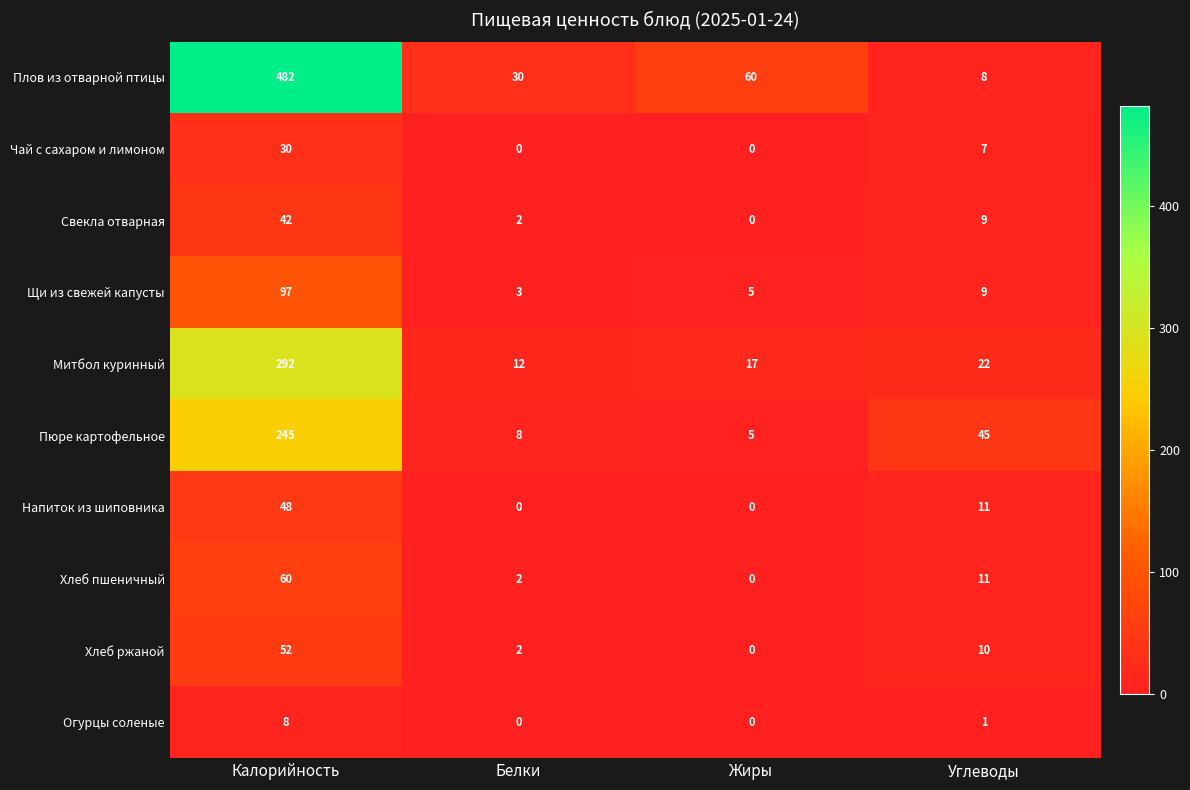

Rank the series at Калорийность from lowest to highest value.

Огурцы соленые, Чай с сахаром и лимоном, Свекла отварная, Напиток из шиповника, Хлеб ржаной, Хлеб пшеничный, Щи из свежей капусты, Пюре картофельное, Митбол куринный, Плов из отварной птицы